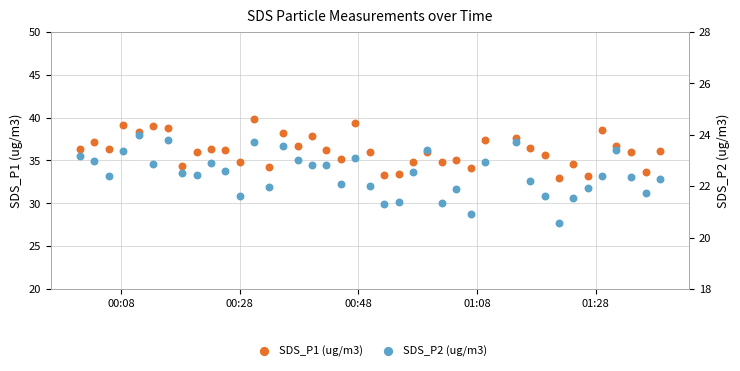

What are all the series names shown in the legend?

SDS_P1 (ug/m3), SDS_P2 (ug/m3)